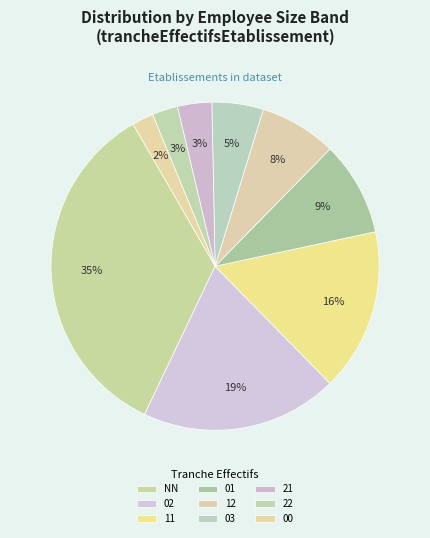

Does NN account for over 50% of the chart?

No